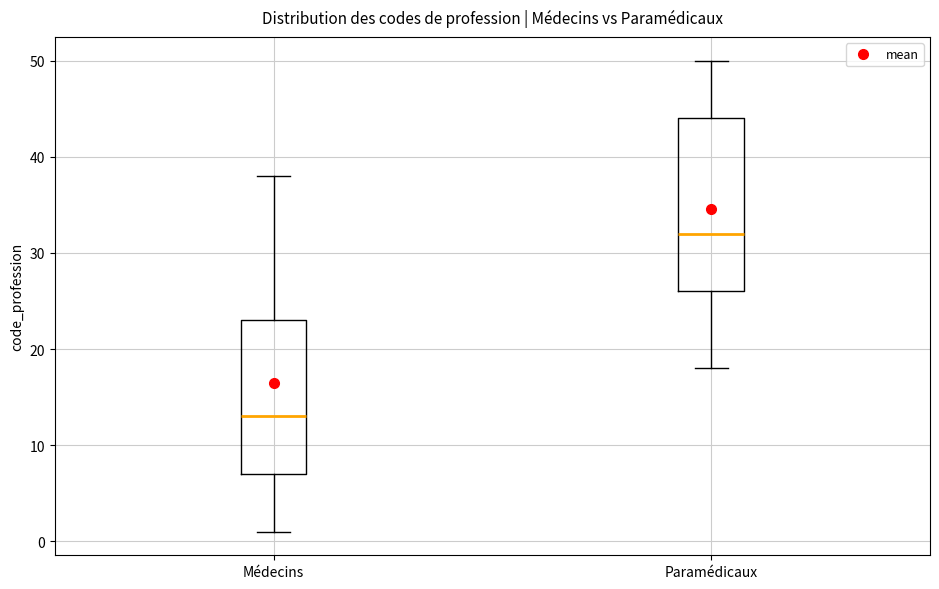

Which box is the tallest, from its lower edge to its upper edge?

Paramédicaux